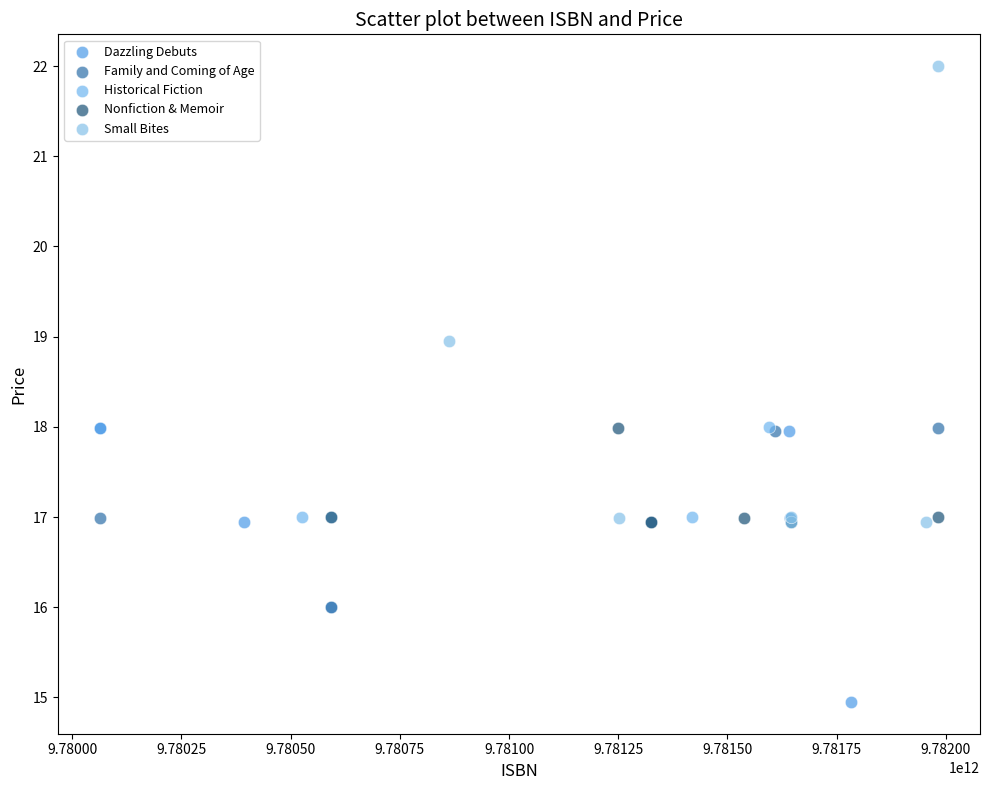

What are all the series names shown in the legend?

Dazzling Debuts, Family and Coming of Age, Historical Fiction, Nonfiction & Memoir, Small Bites